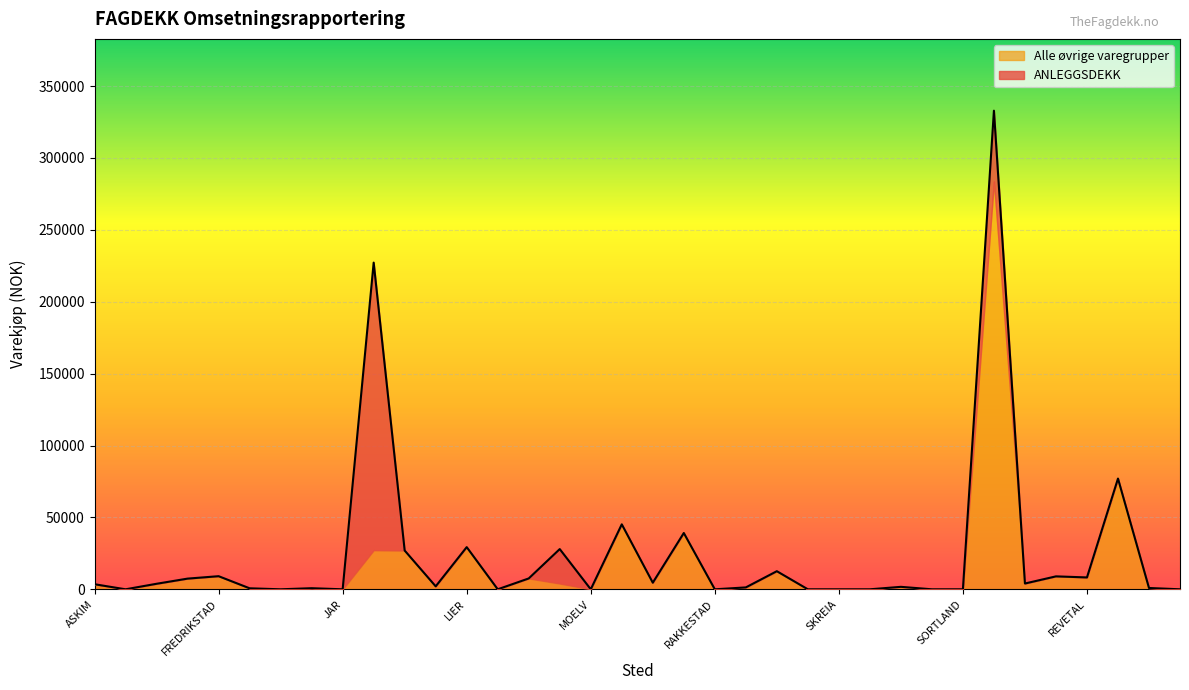

Reading left to right, list all the values displayed in this chart.

TOTALT VAREKJØP: 3524	0	3843	7431	9117	694	0	760	0	227202	26953	2053	29333	0	7554	27969	0	45186	4591	39152	0	1313	12590	0	0	0	1712	0	0	332866	4020	8997	8253	77012	912	0
ANLEGGSDEKK: 0	0	0	0	0	0	0	0	0	200000	0	0	0	0	0	23969	0	0	0	0	0	0	0	0	0	0	0	0	0	49236	0	0	0	0	0	0
Alle øvrige varegrupper: 3524	0	3843	7431	9117	694	0	760	0	27202	26953	2053	29333	0	7554	4000	0	45186	4591	39152	0	1313	12590	0	0	0	1712	0	0	283630	4020	8997	8253	77012	912	0